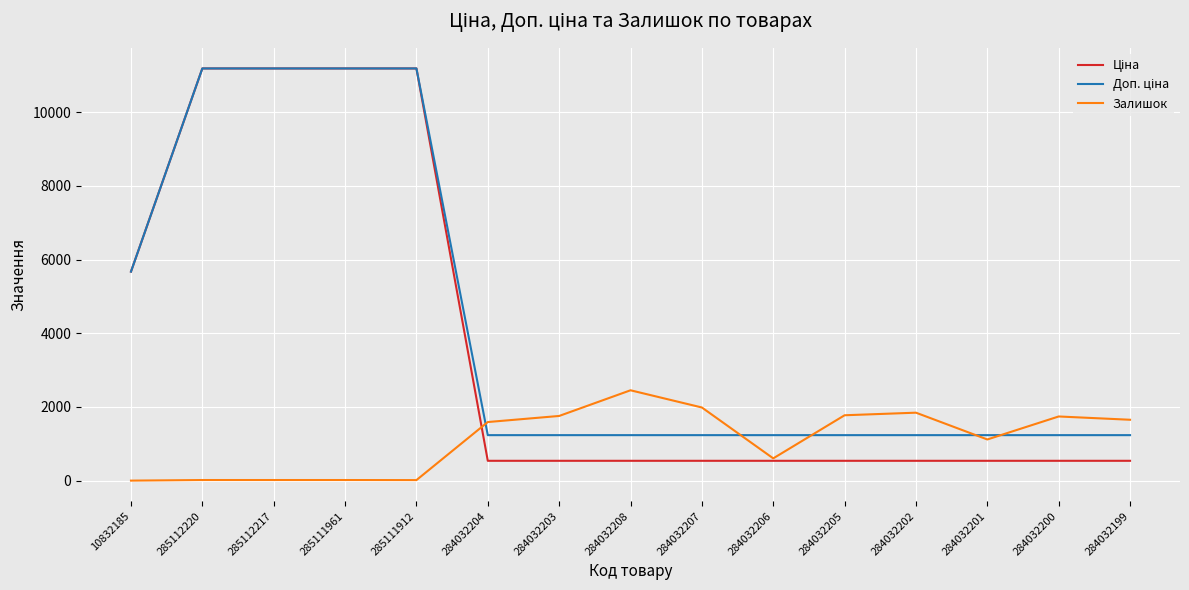

Is it true that Залишок equals 510.6 at 284032202?

False